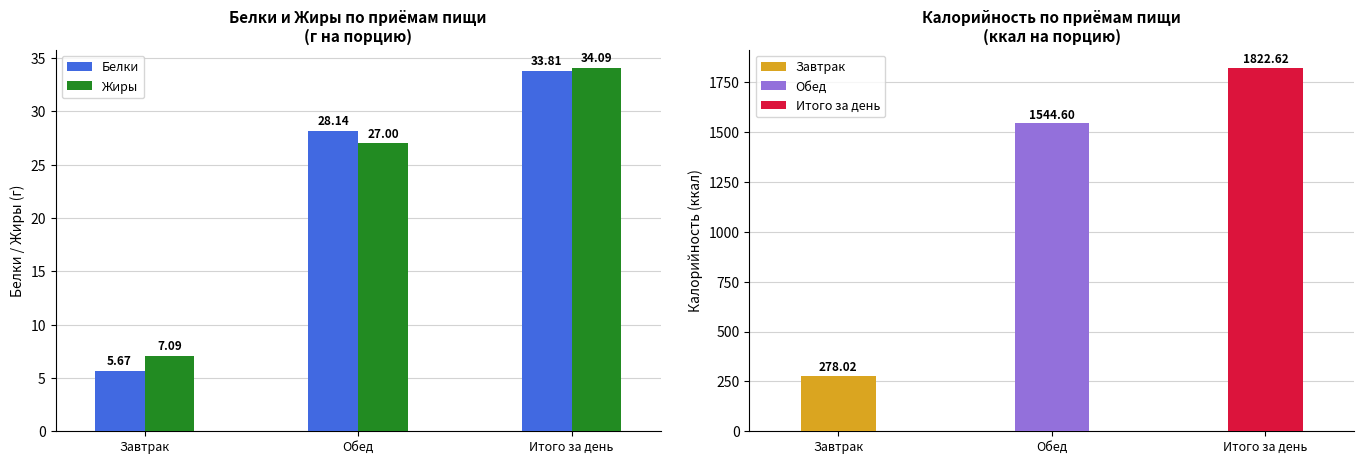

What is the average value of the Белки series?

22.5